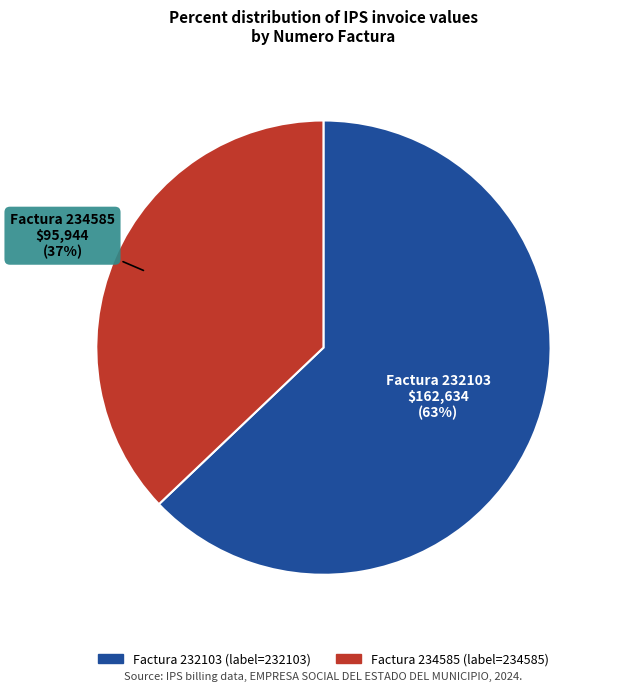

Is there any slice that represents more than half of the pie?

Yes